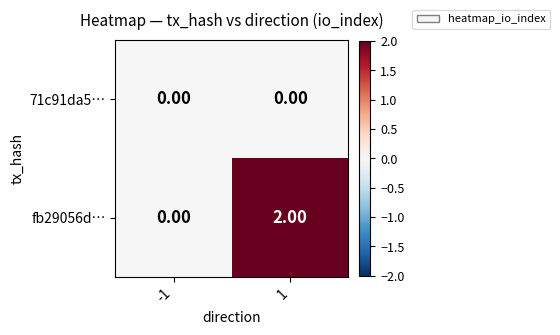

Which series has the largest total across all categories?

fb29056d…